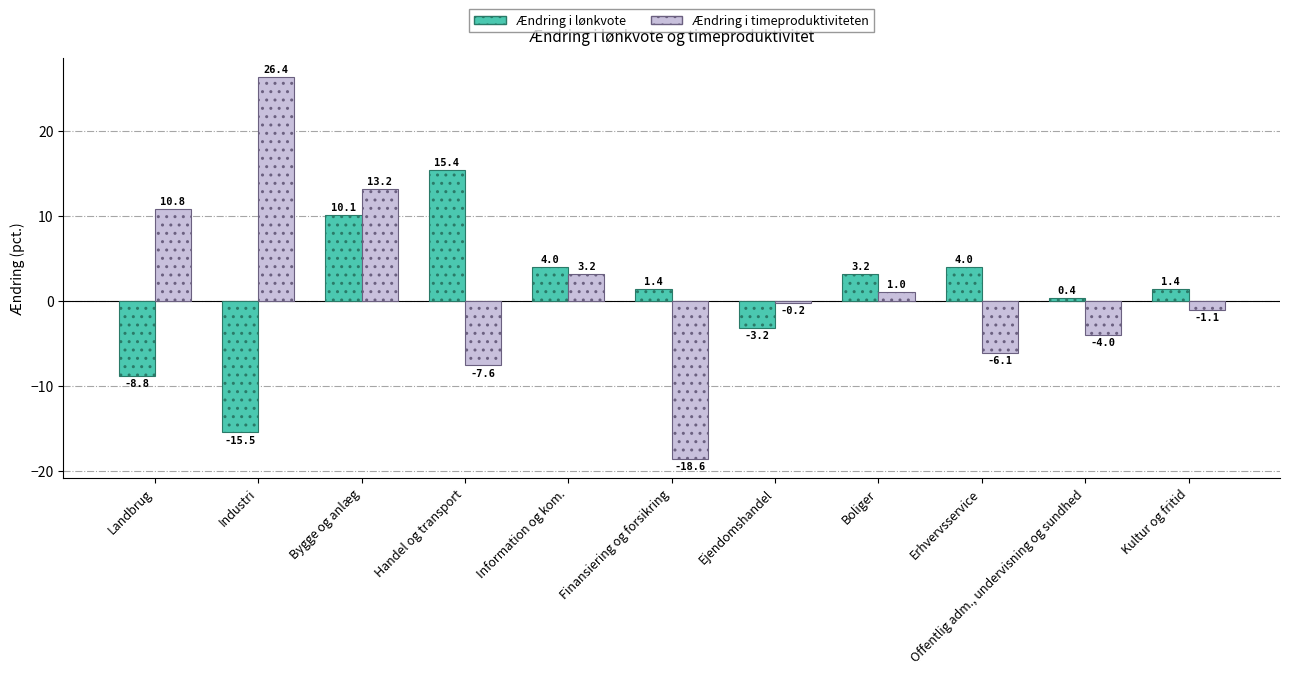

List the series in order of their overall mean, lowest first.

Ændring i lønkvote, Ændring i timeproduktiviteten